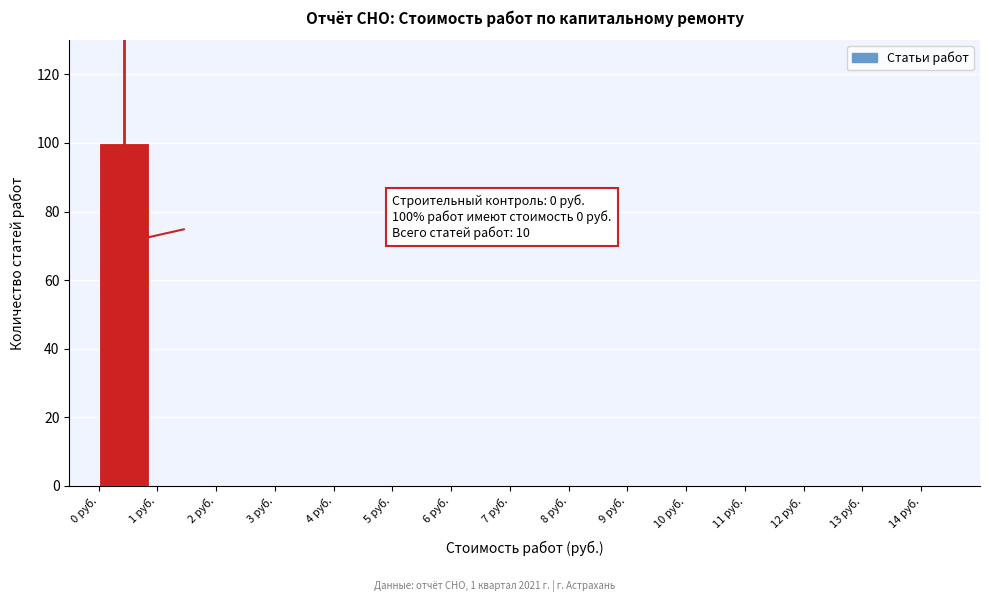

Over which range of the x-axis is the bar tallest?

0 to 1